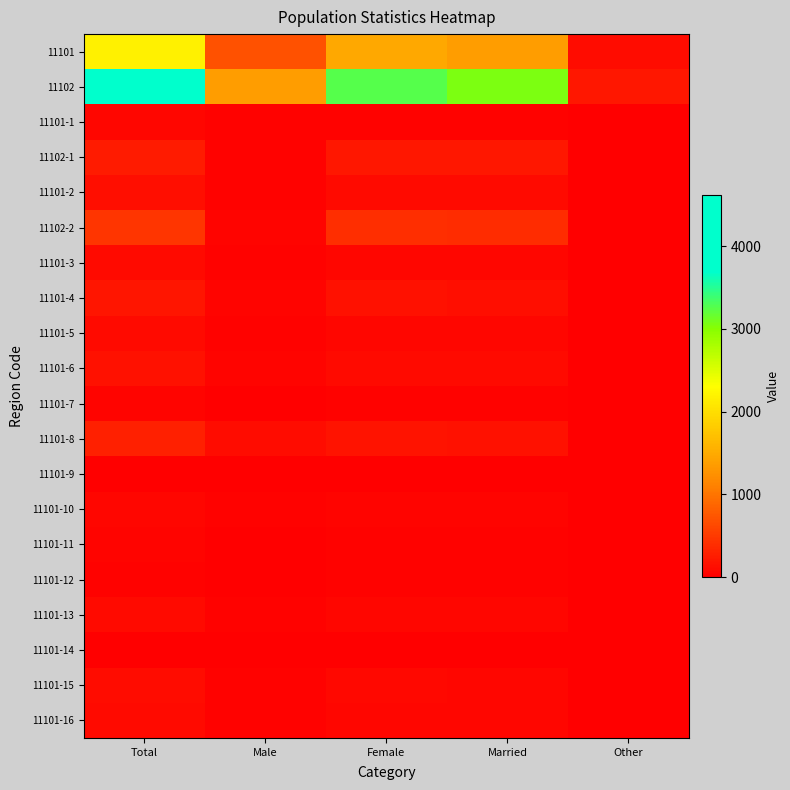

Which series has the largest range (max minus min)?

11102